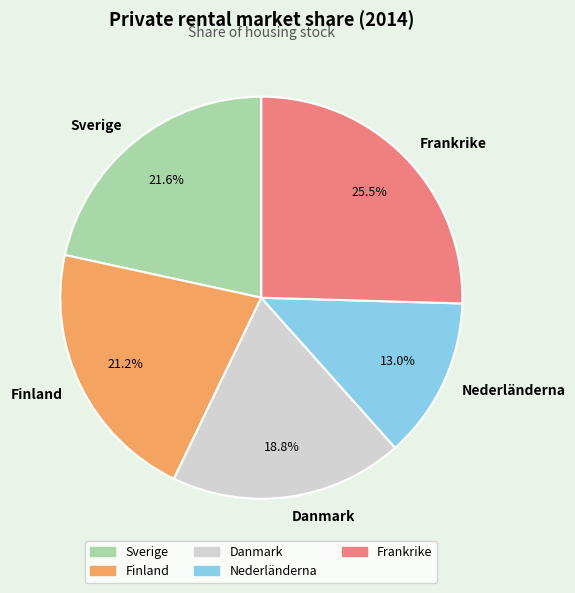

What portion of the pie excludes Nederländerna?

87.0%